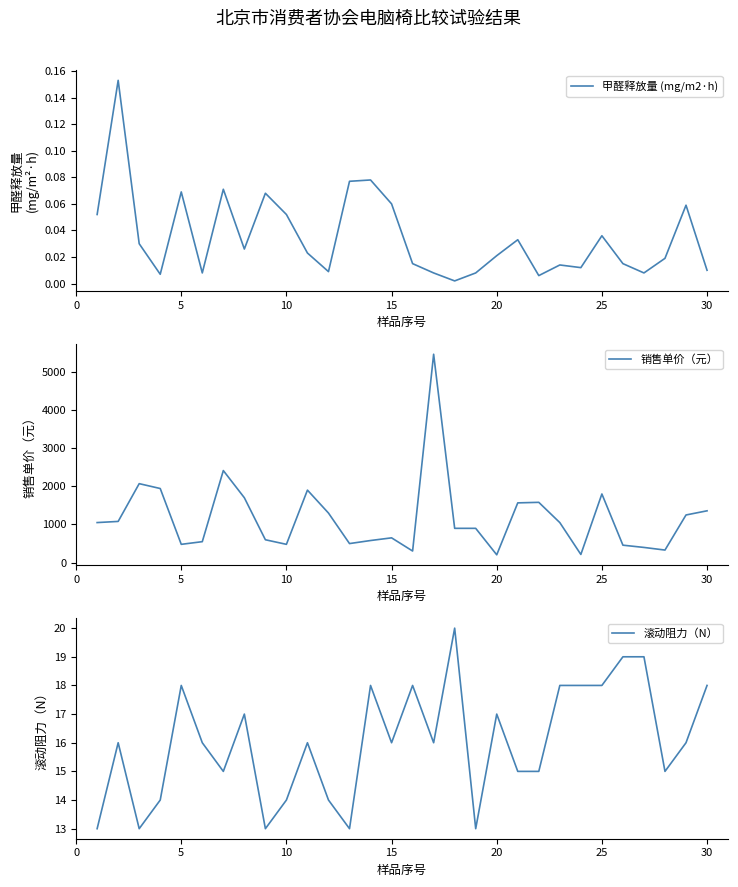

What is the difference between the maximum and minimum values in the 滚动阻力（N） series?

7